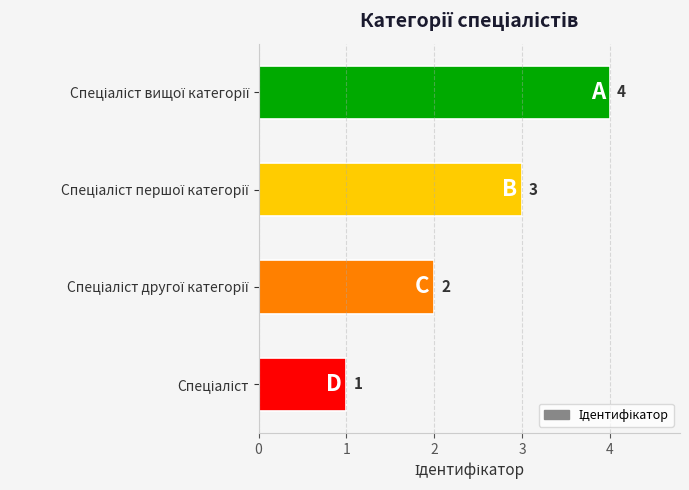

How many values are between 2 and 4?

3